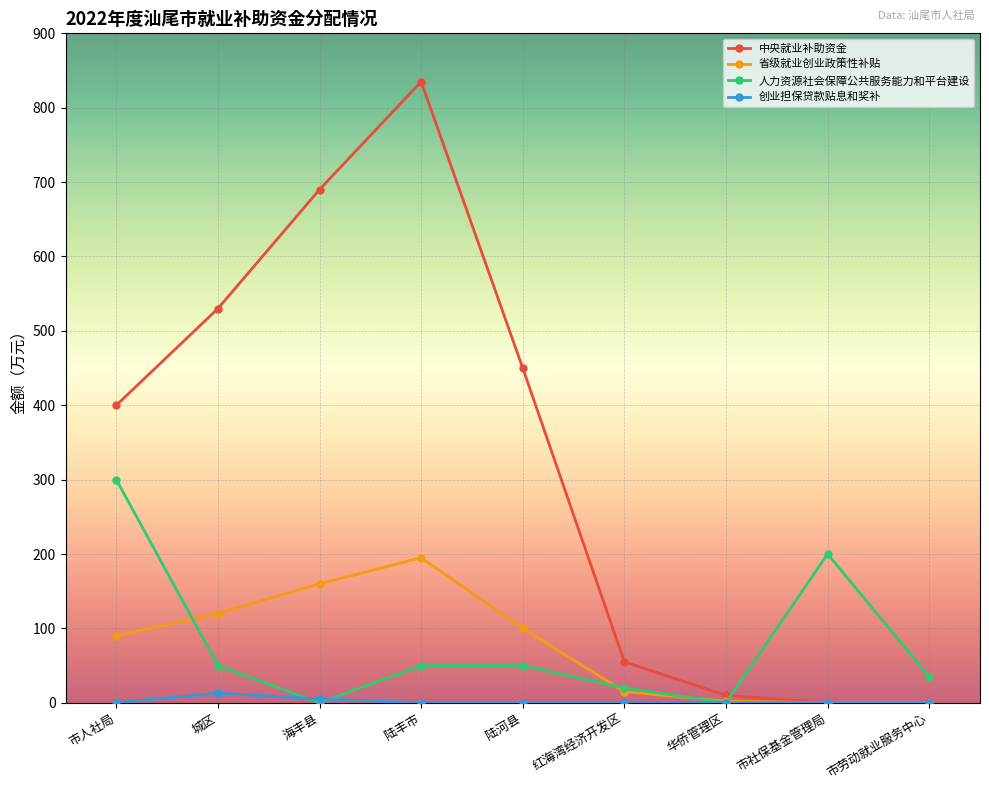

Which series has the widest spread of values?

中央就业补助资金